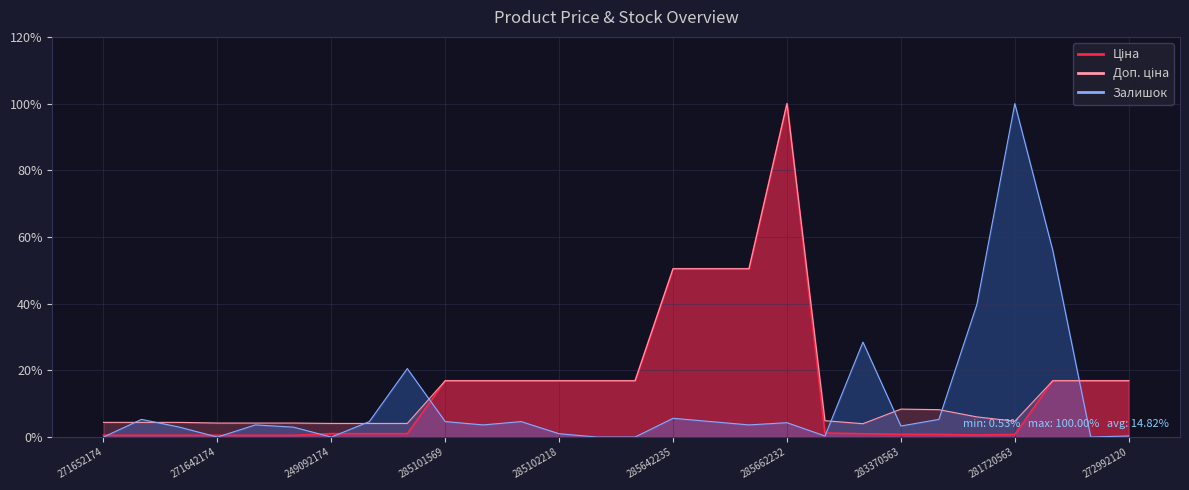

The value of Доп. ціна at 285662232 is 1.5. True or false?

False